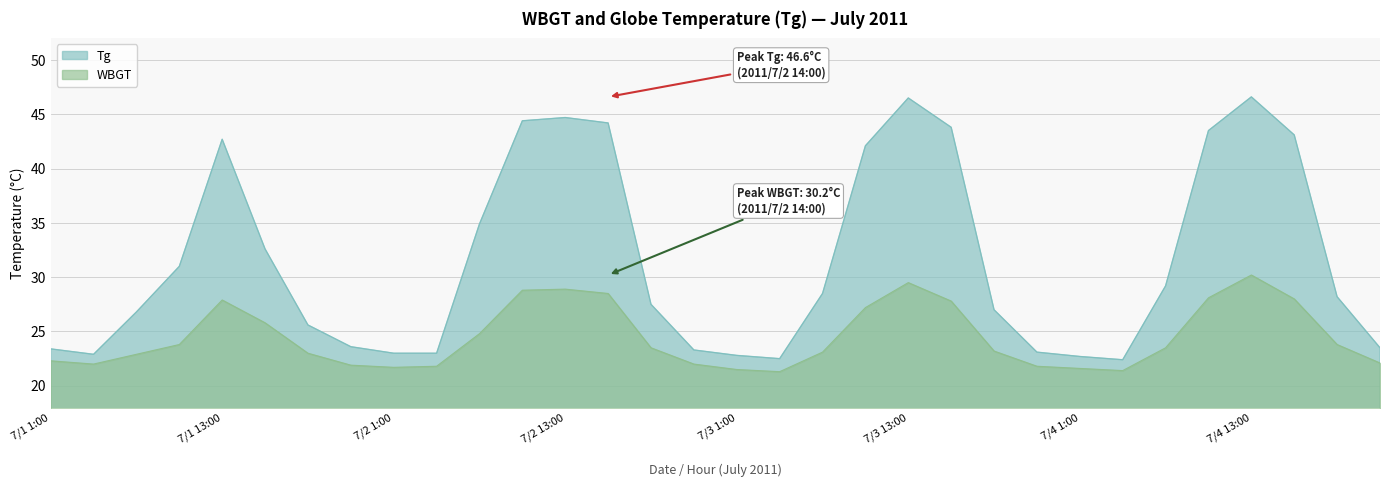

List the labels in order of Tg value, largest first.

7/4 13:00, 7/3 13:00, 7/2 13:00, 7/2 10:00, 7/2 16:00, 7/3 16:00, 7/4 10:00, 7/4 16:00, 7/1 13:00, 7/3 10:00, 7/2 7:00, 7/1 16:00, 7/1 10:00, 7/4 7:00, 7/3 7:00, 7/4 19:00, 7/2 19:00, 7/3 19:00, 7/1 7:00, 7/1 19:00, 7/1 22:00, 7/4 22:00, 7/1 1:00, 7/2 22:00, 7/3 22:00, 7/2 1:00, 7/2 4:00, 7/1 4:00, 7/3 1:00, 7/4 1:00, 7/3 4:00, 7/4 4:00